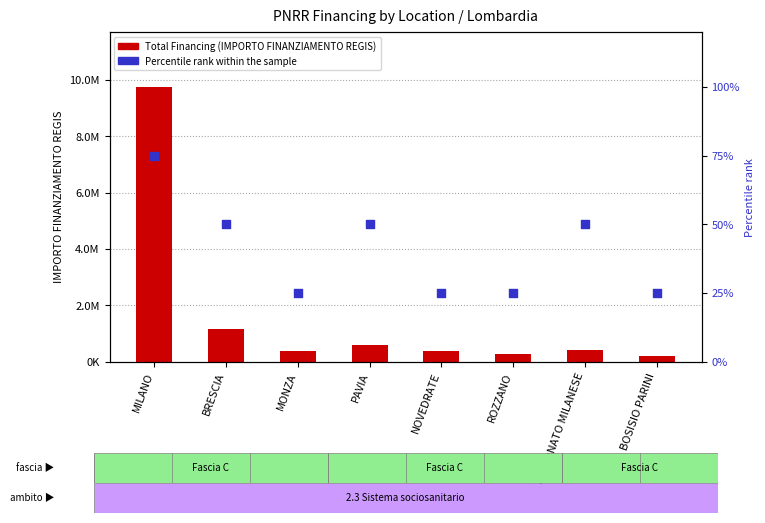

What are all the series names shown in the legend?

Total Financing (IMPORTO FINANZIAMENTO REGIS), Percentile rank within the sample